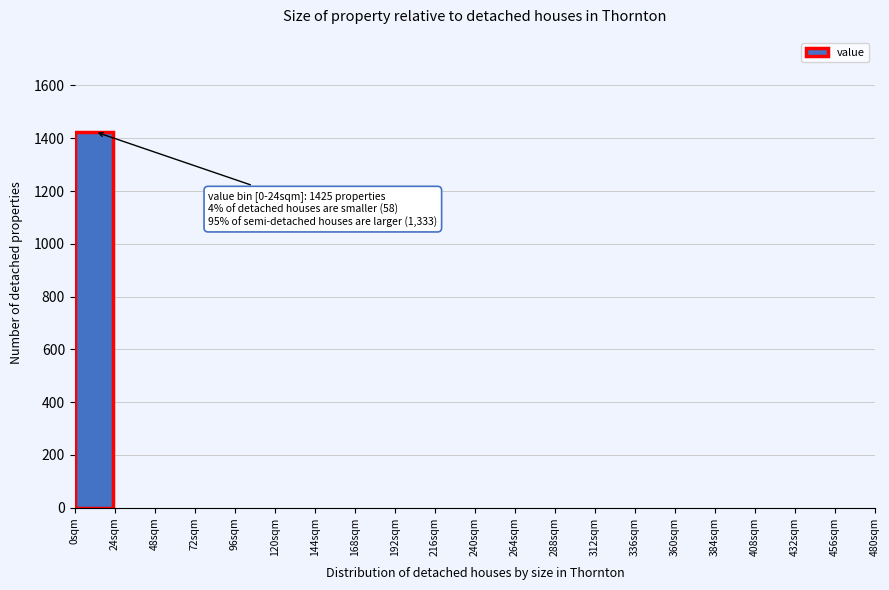

Which range on the x-axis has the tallest bar?

0 to 24